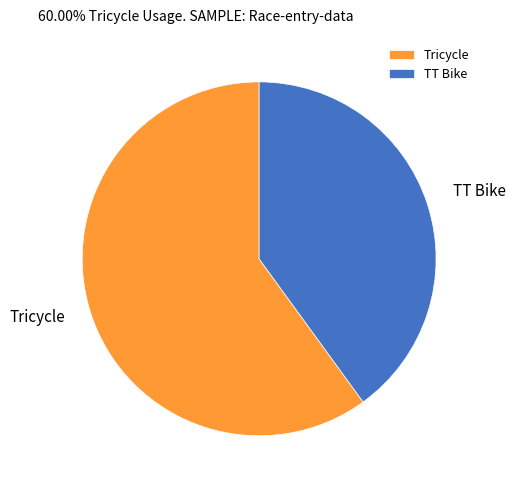

Which category has the smallest portion of the pie?

TT Bike